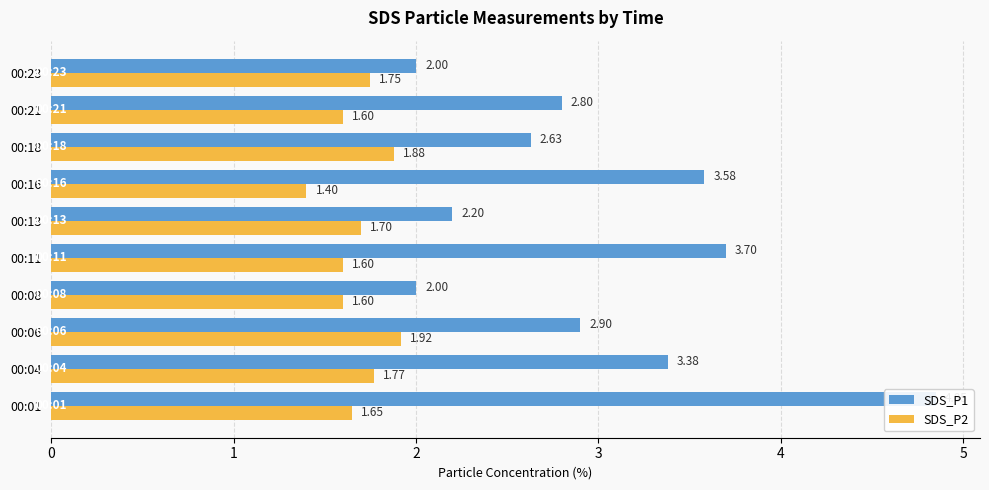

What is the difference between the maximum and minimum values in the SDS_P2 series?

0.5